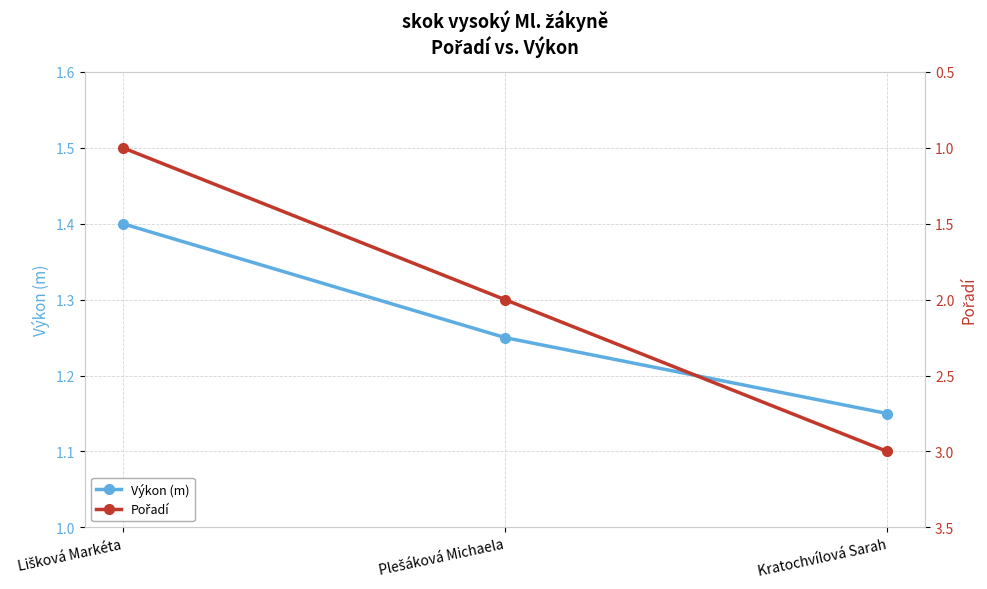

What is the label of the 3rd point from the right?

Lišková Markéta